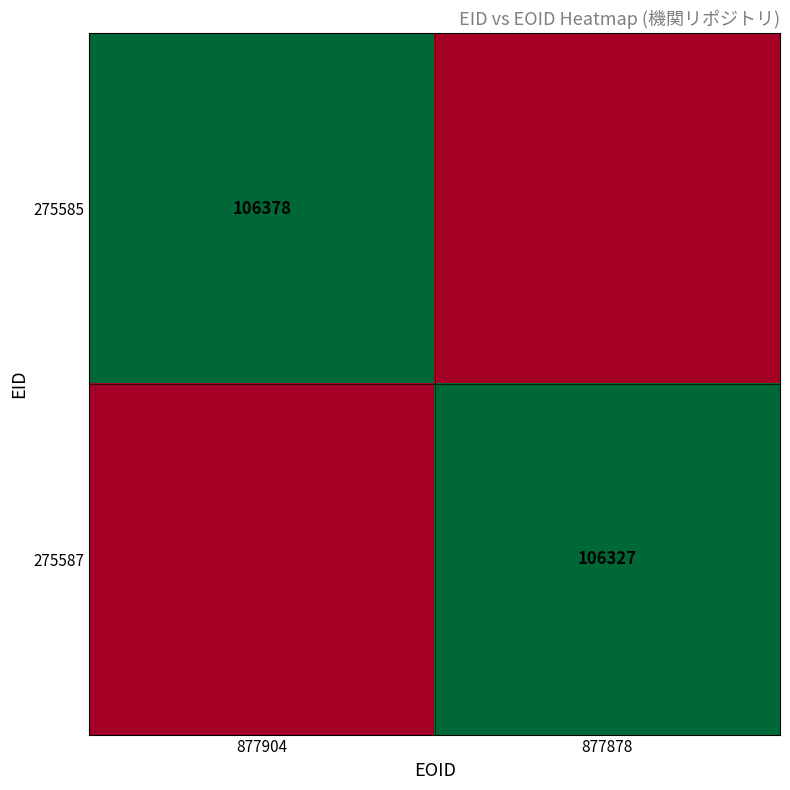

Which has a higher value, 877904 or 877878?

877904